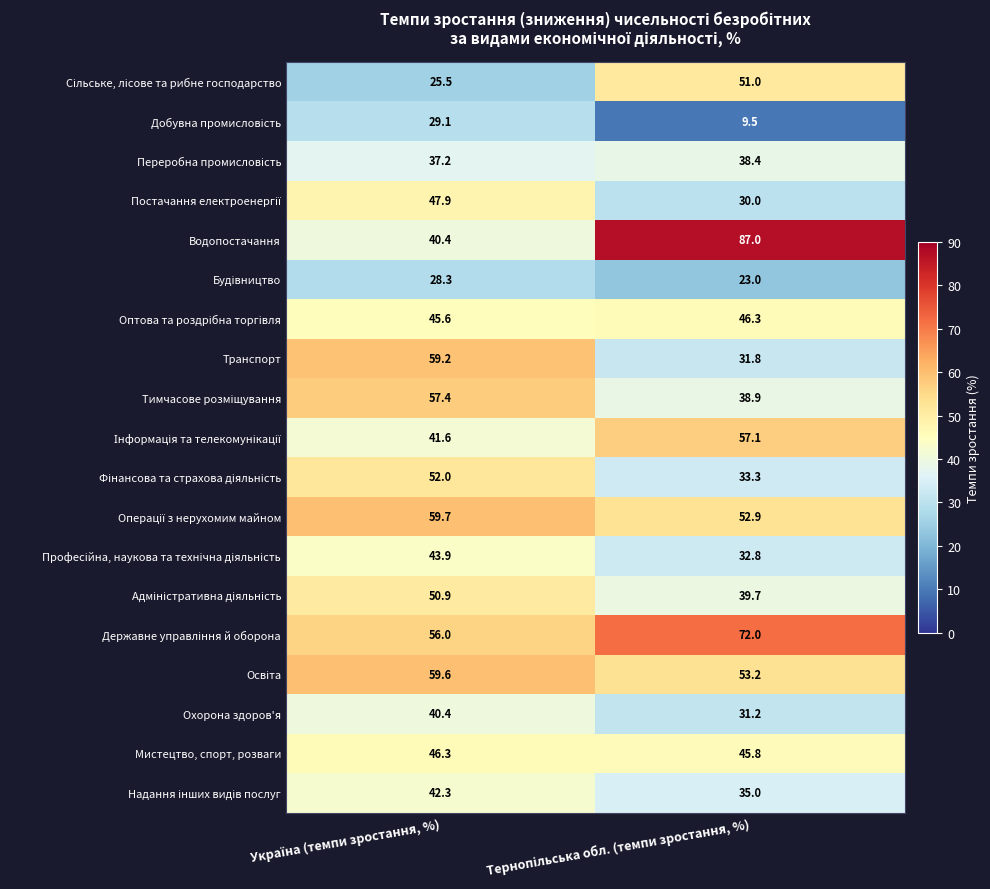

What is the smallest value displayed?

9.5